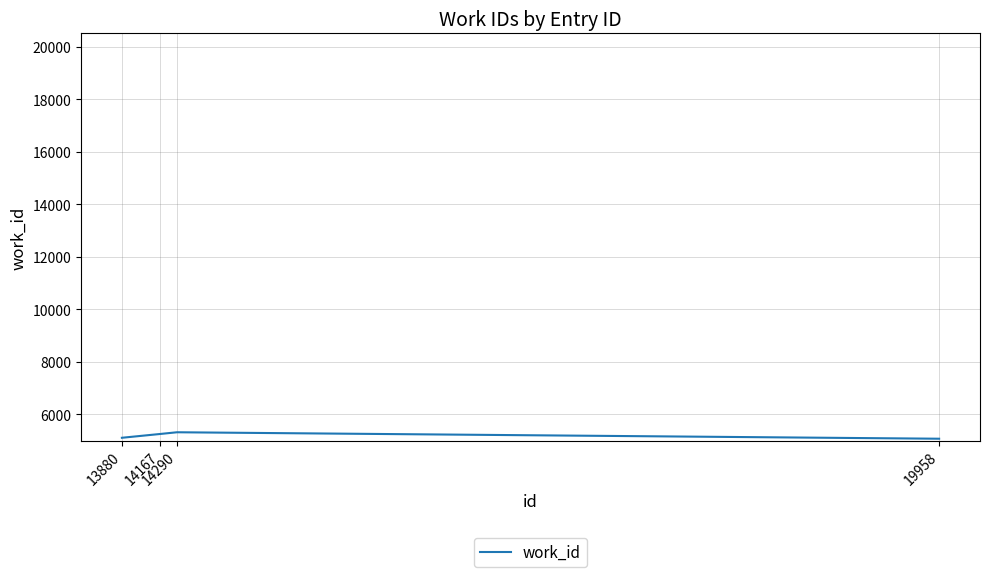

What is the sum of the values at 14290 and 13880?

10422